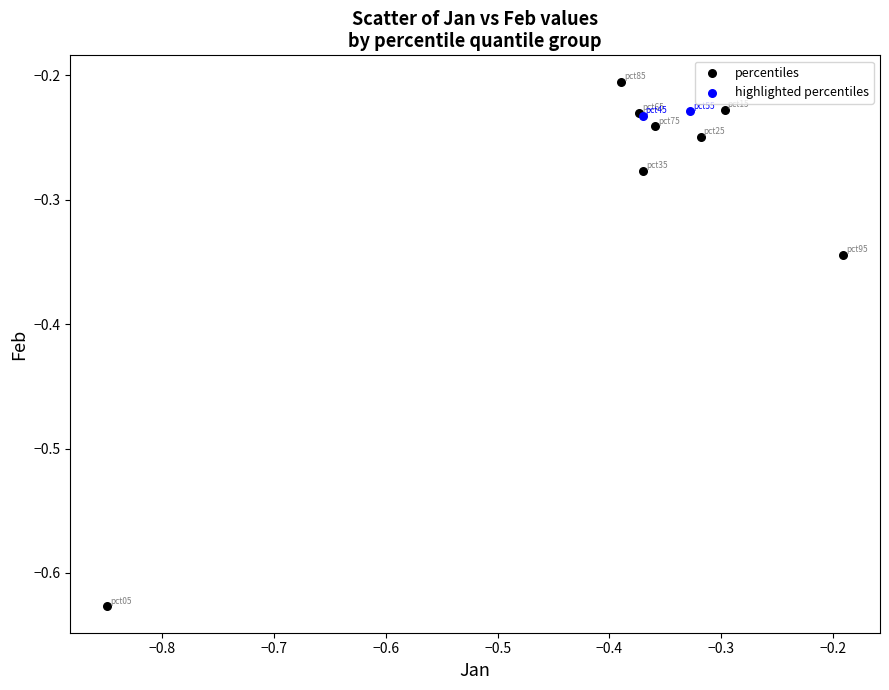

Which series has the largest Y range (max minus min)?

percentiles